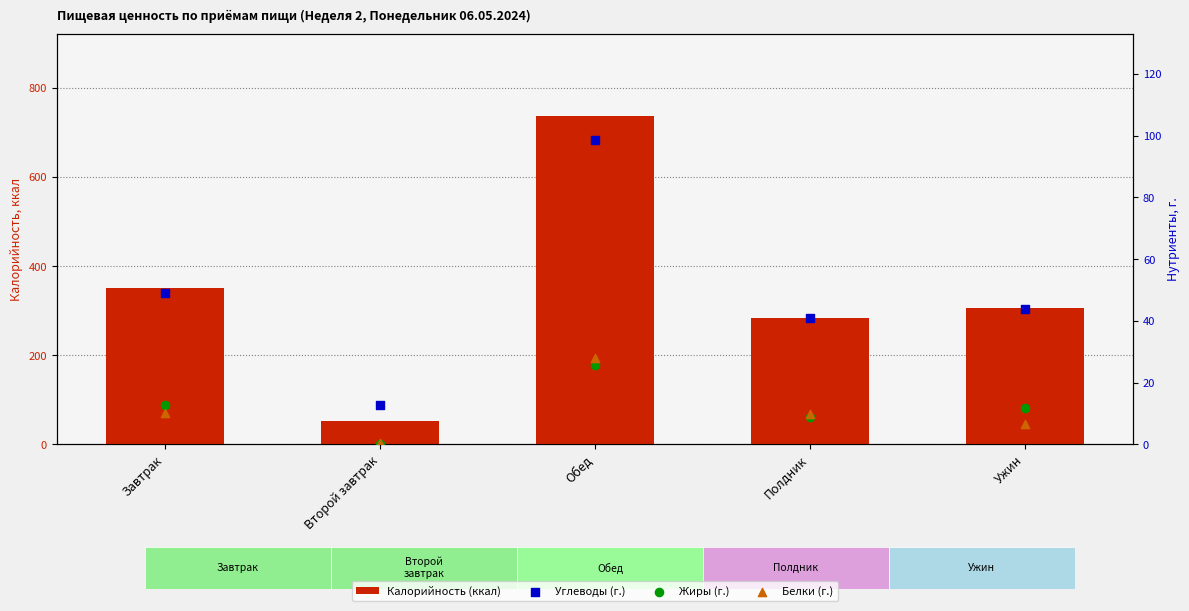

What is the total value across all series at Завтрак?

421.7